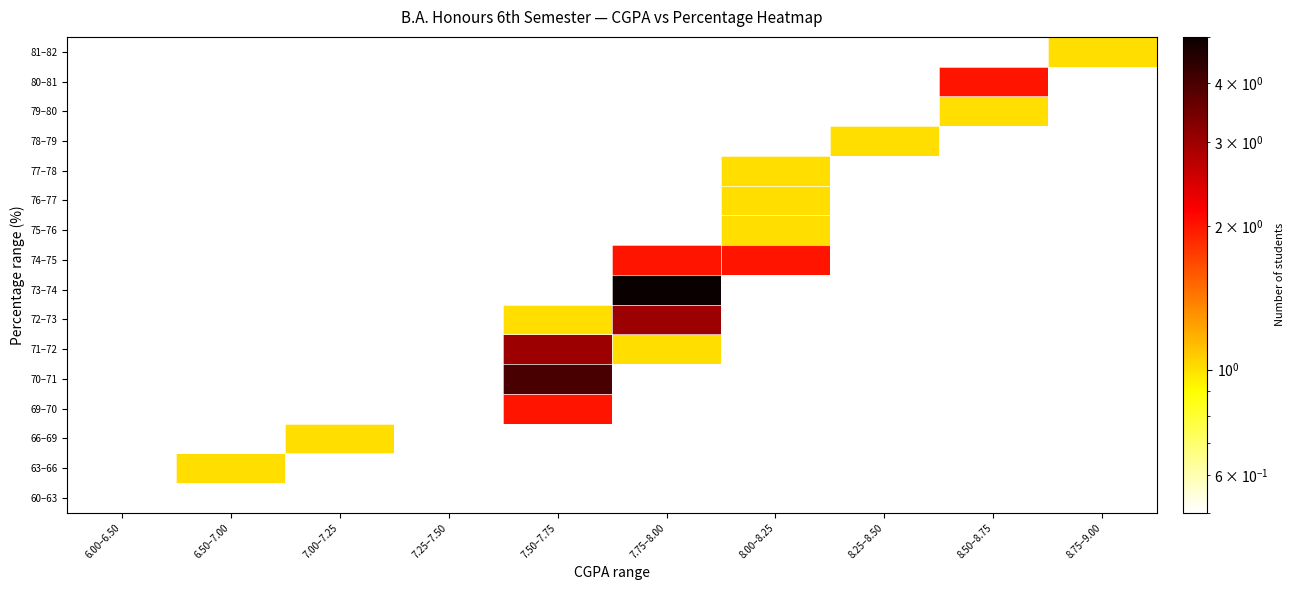

Which has a higher value, 8.25–8.50 or 8.00–8.25?

8.25–8.50